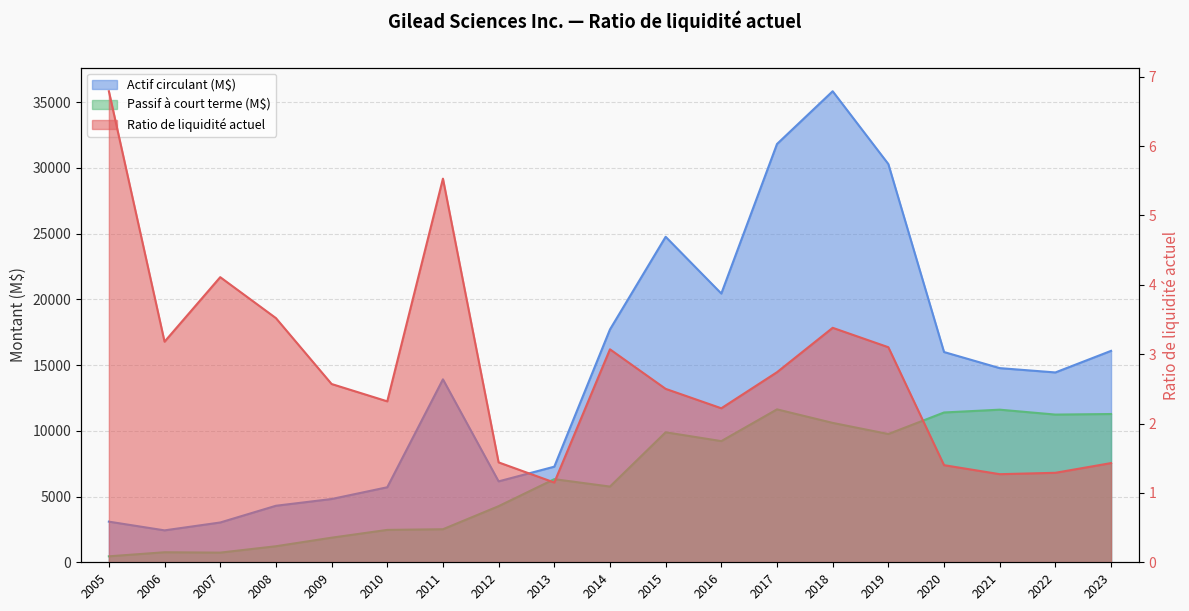

Which series has the largest range (max minus min)?

Actif circulant (M$)